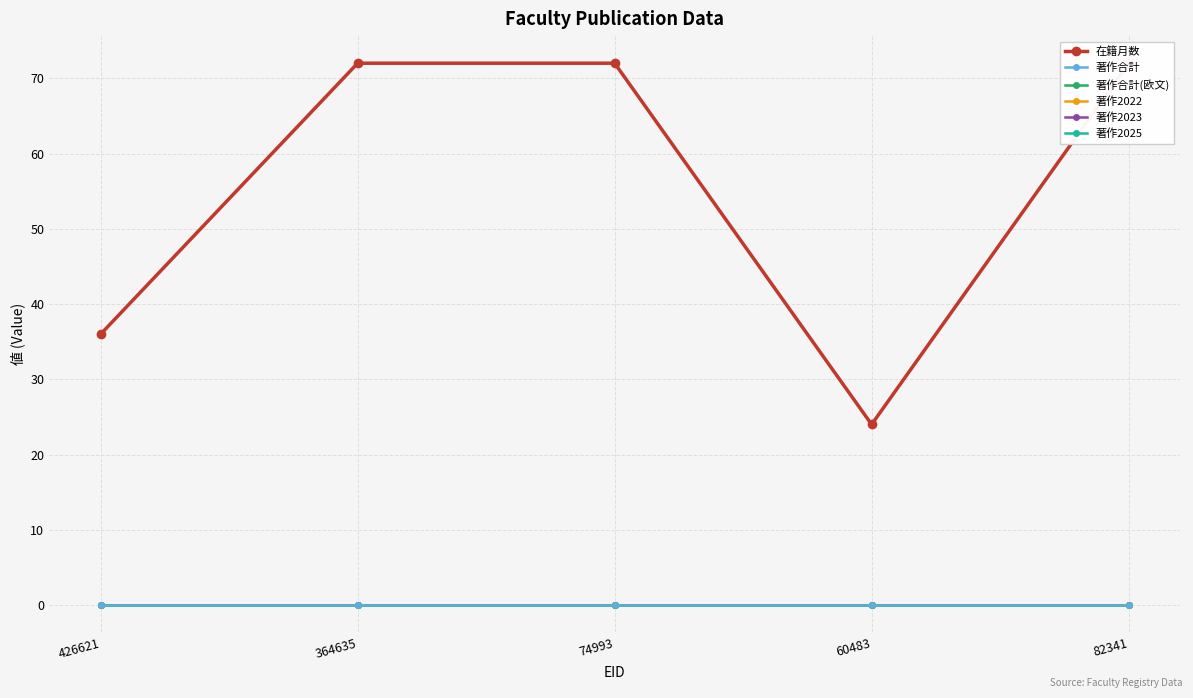

Is it true that 著作2025 equals 0 at 74993?

True